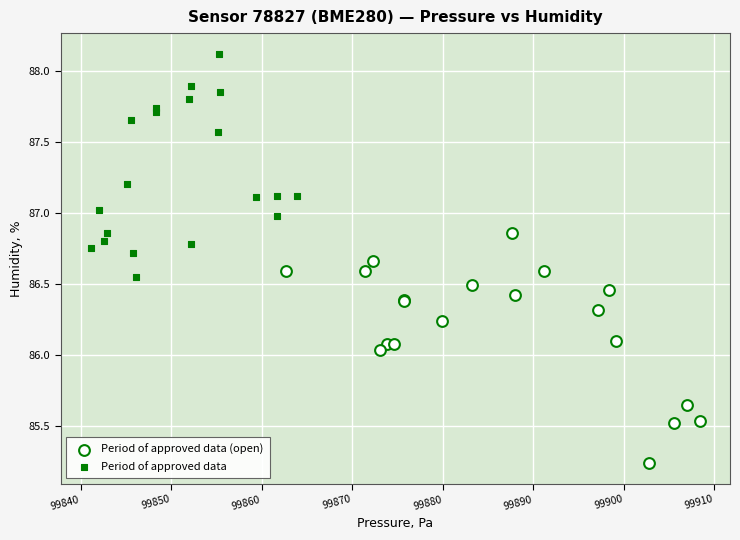

Which series contains the lowest Y value?

Period of approved data (open)